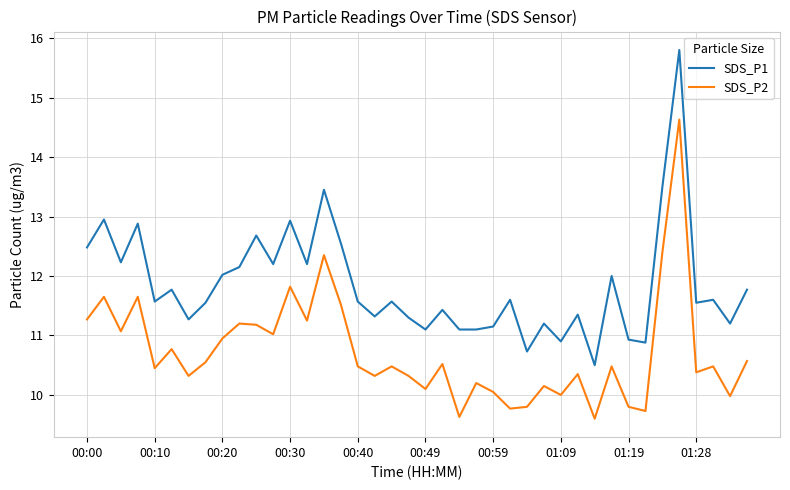

Rank the series by their average value, from lowest to highest.

SDS_P2, SDS_P1